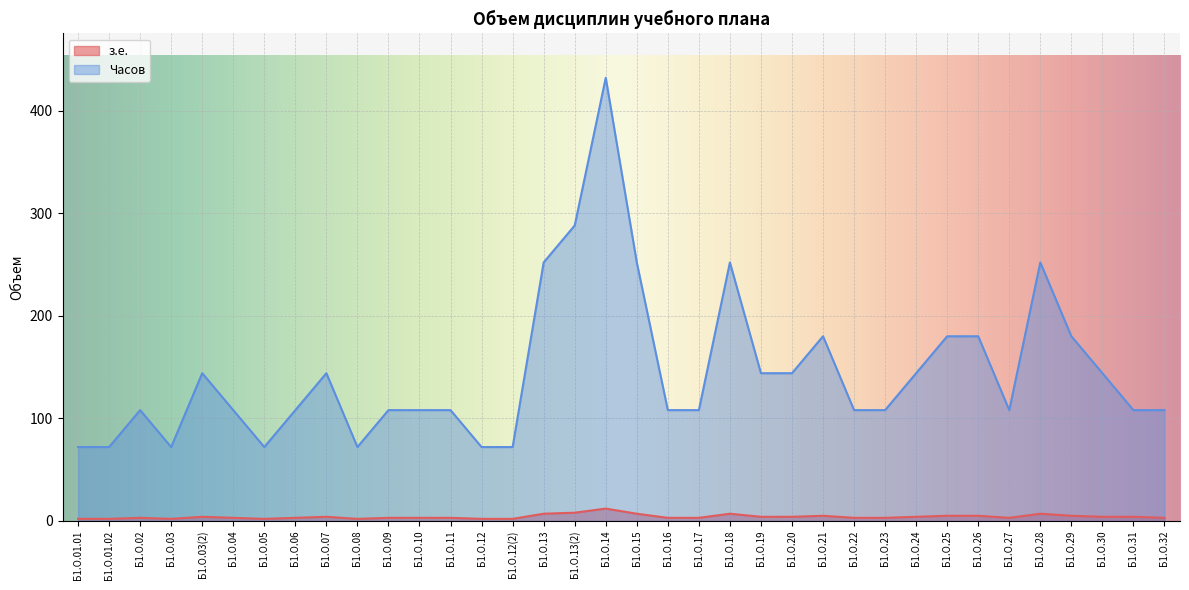

Where is з.е. nearest to the value 7?

Б1.О.13